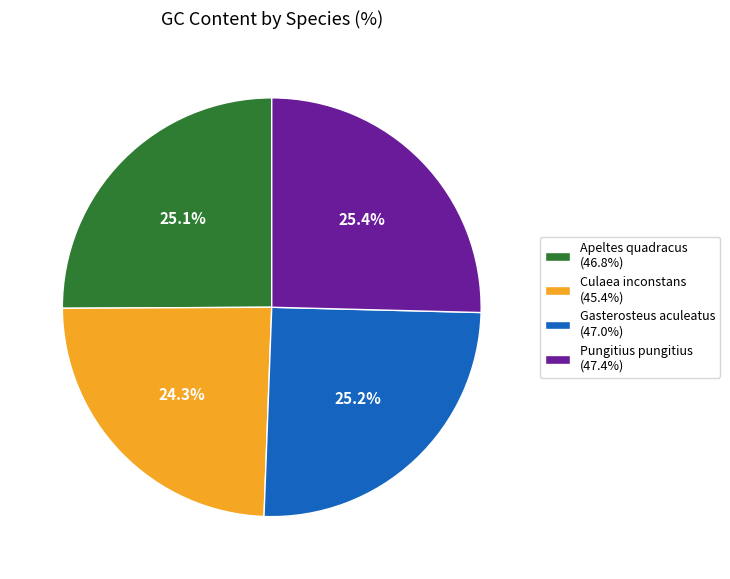

The Apeltes quadracus slice represents 25% of the pie. True or false?

True